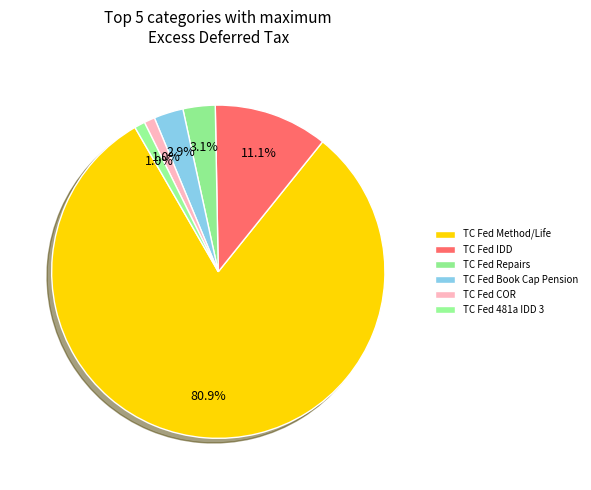

What is the smallest slice in the pie chart?

TC Fed 481a IDD 3